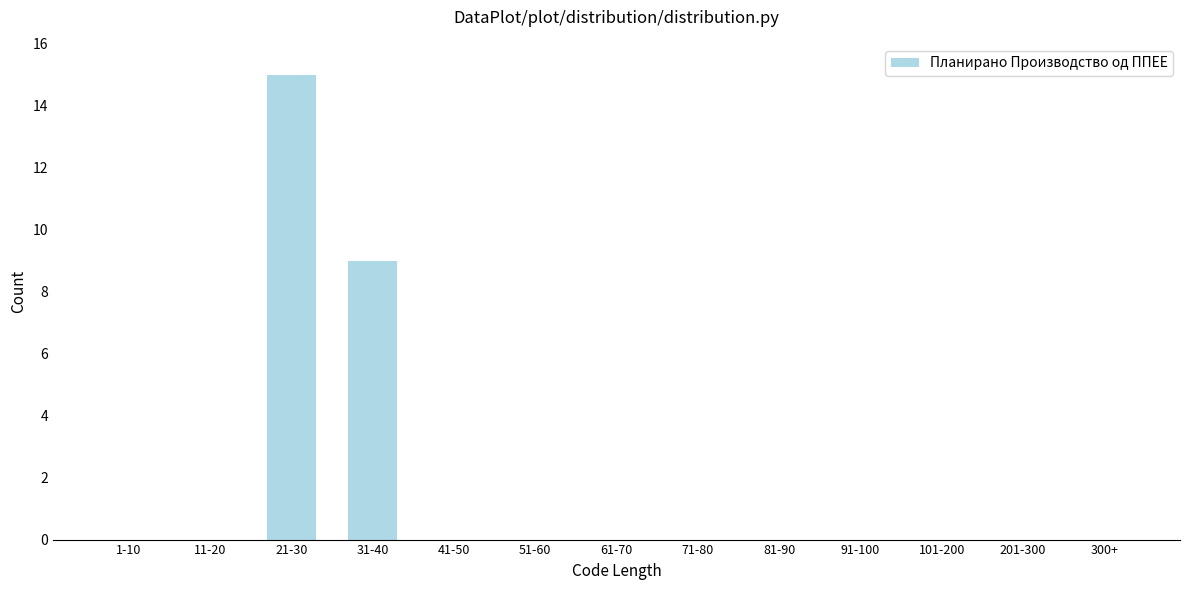

Reading right to left, extract all data points from this chart.

300+=0	201-300=0	101-200=0	91-100=0	81-90=0	71-80=0	61-70=0	51-60=0	41-50=0	31-40=9	21-30=15	11-20=0	1-10=0